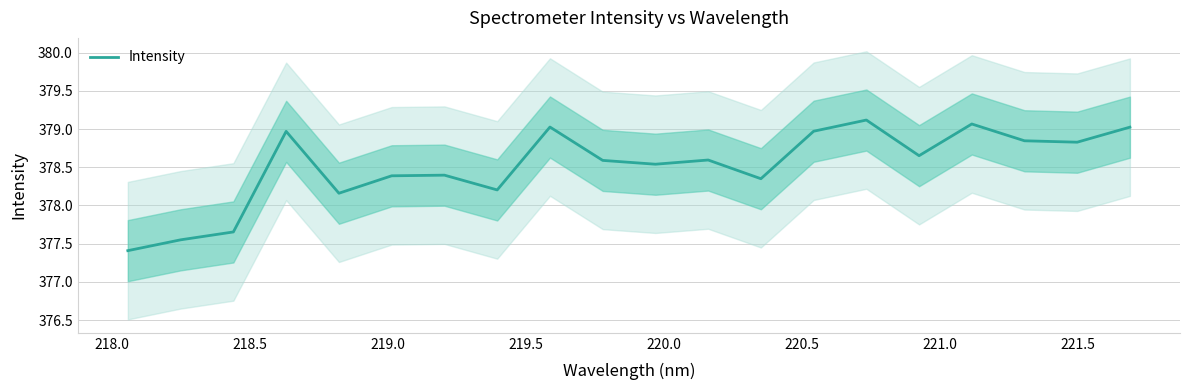

What is the minimum value for Intensity?

377.4